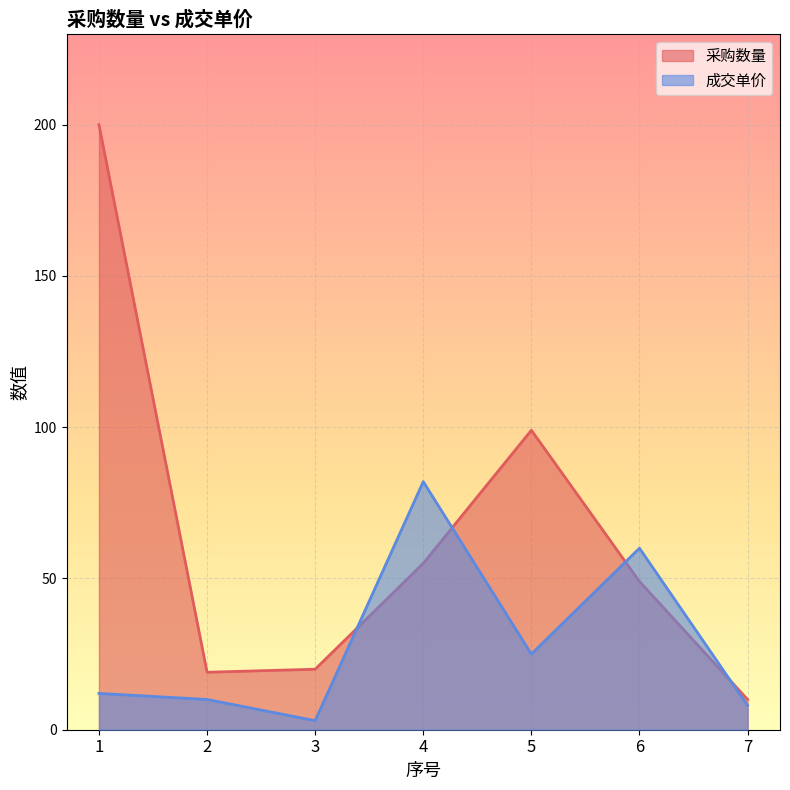

What is the maximum value for 采购数量?

200